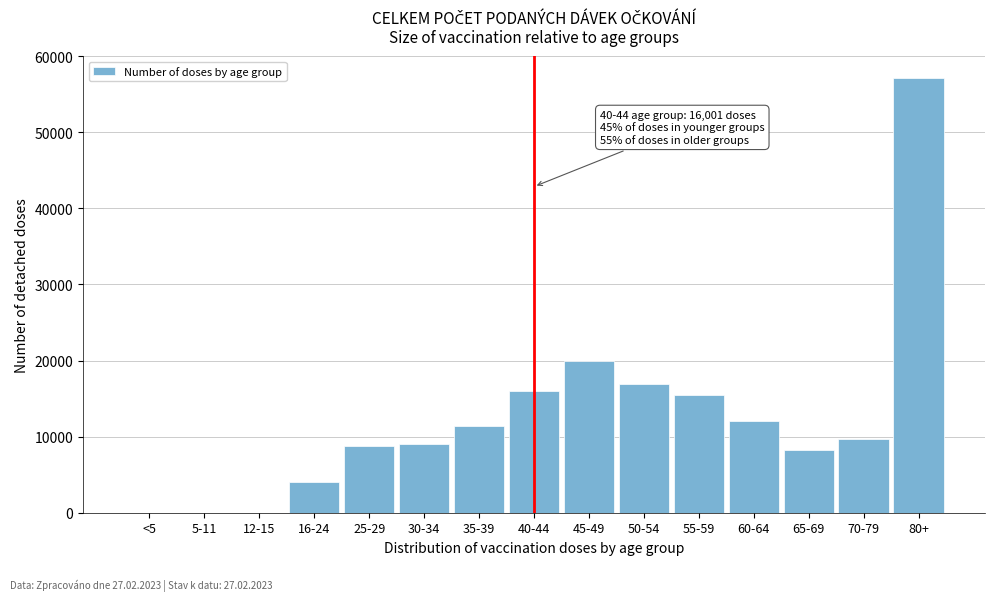

Is it true that the value at 50-54 is 6037?

False